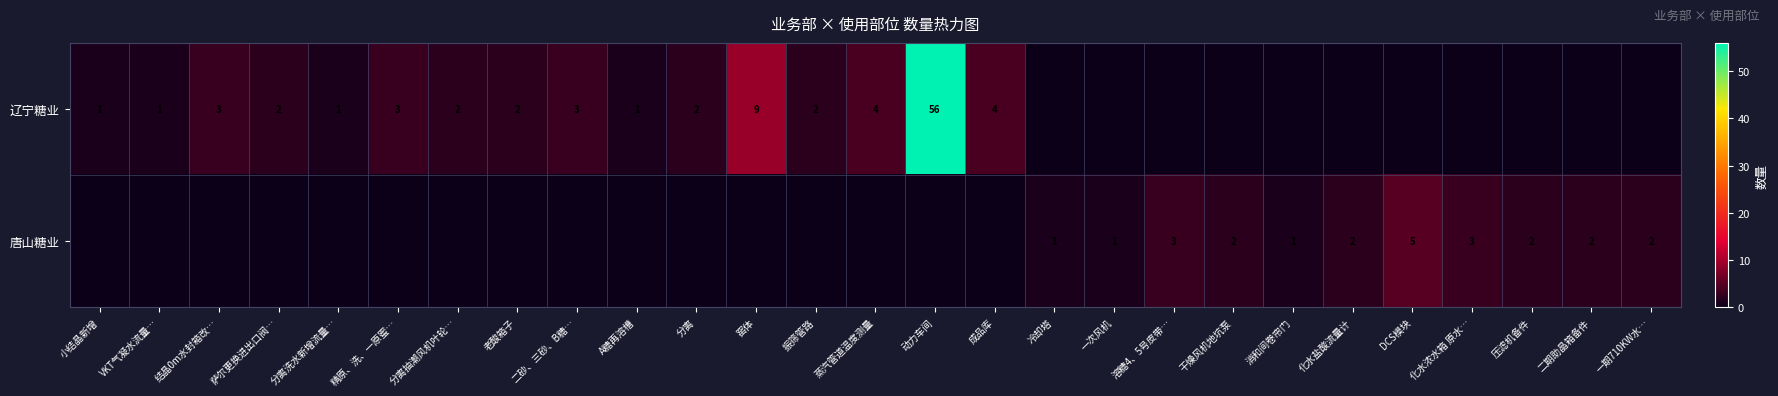

At how many categories does at least one series exceed 13?

1